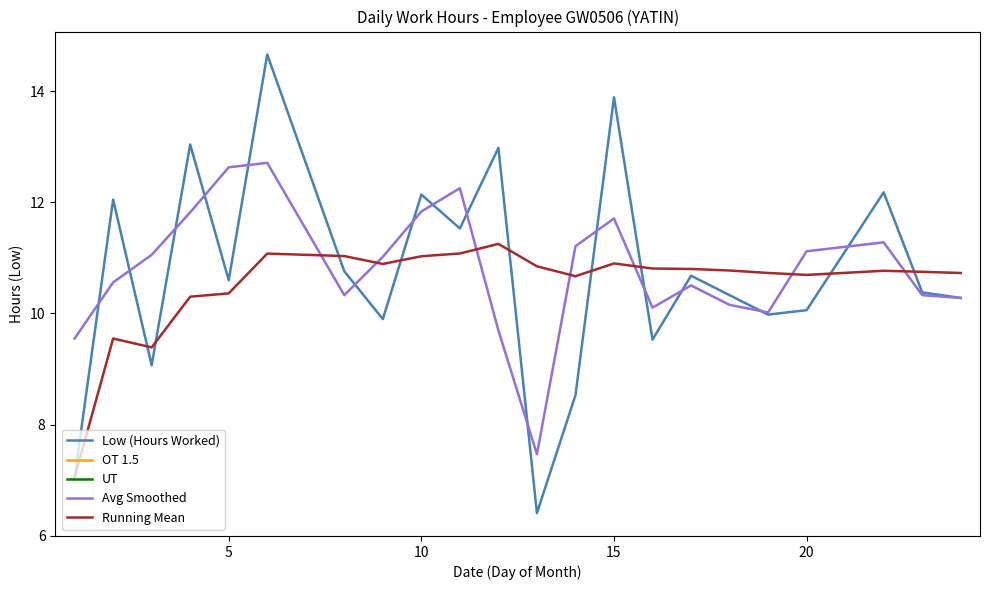

Which series ends up on top after the final intersection of Avg Smoothed and Running Mean?

Running Mean